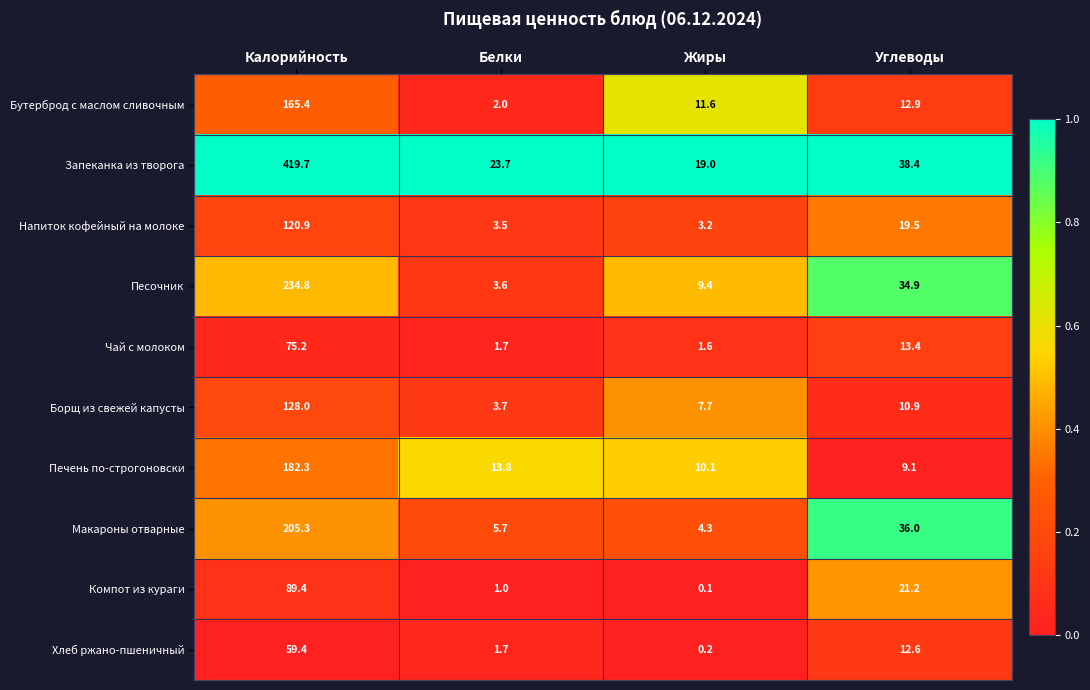

What is the difference between the highest and lowest values at Калорийность?

360.3